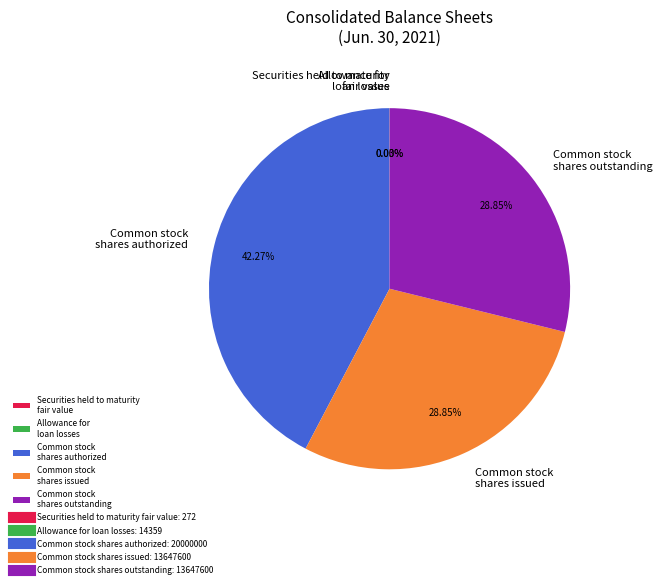

What is the largest slice in the pie chart?

Common stock shares authorized